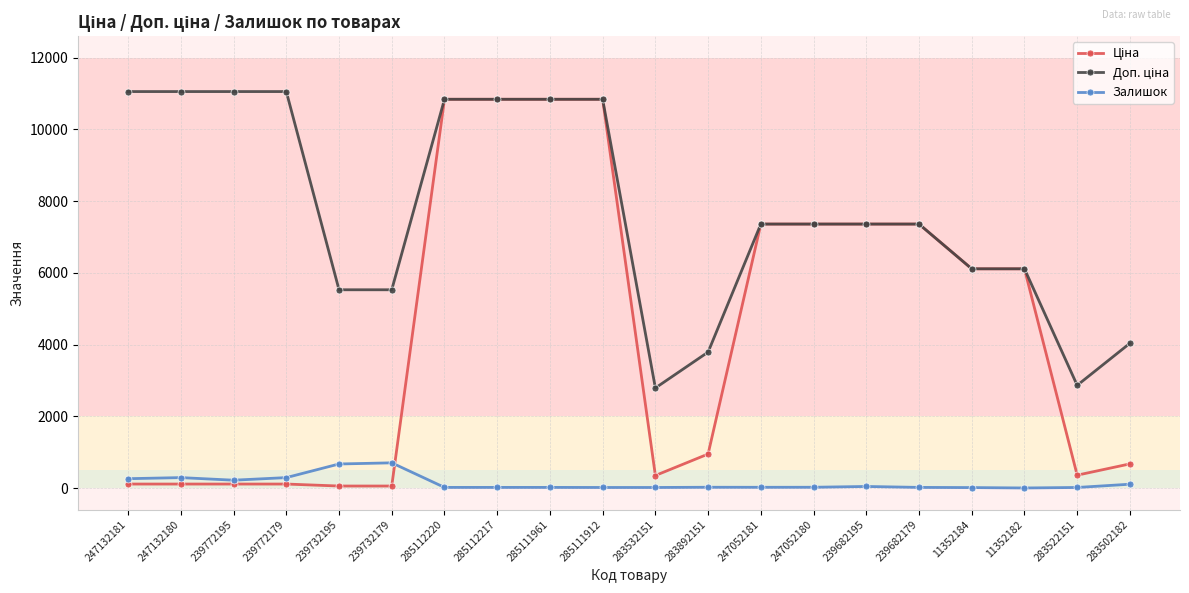

The Залишок series shows 106.0 at 283502182. True or false?

True